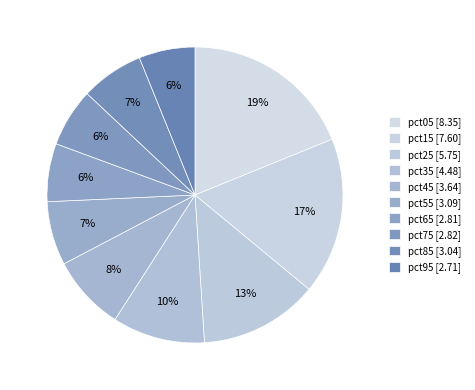

Approximately how many times larger is the value at pct85 compared to pct35?

0.7